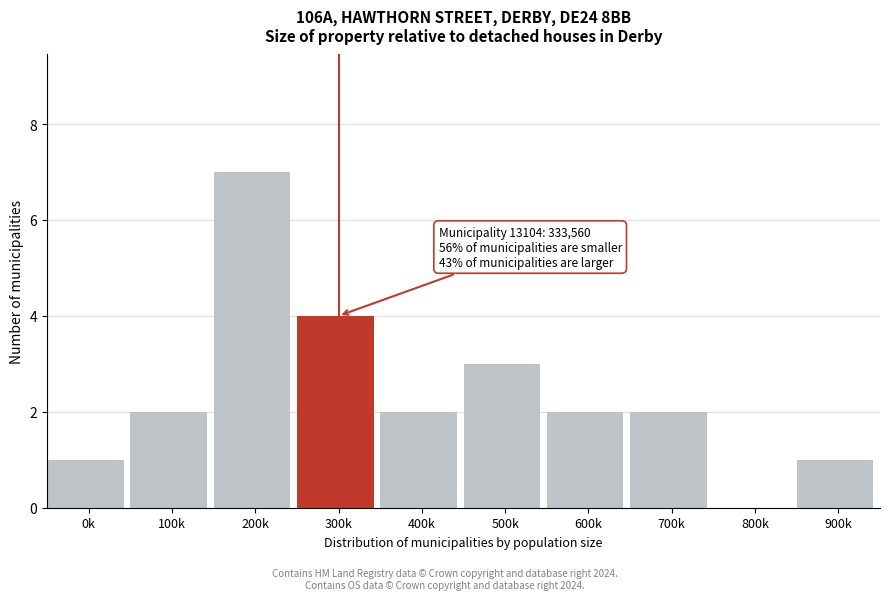

Reading left to right, extract all data points from this chart.

0k=1	100k=2	200k=7	300k=4	400k=2	500k=3	600k=2	700k=2	800k=0	900k=1